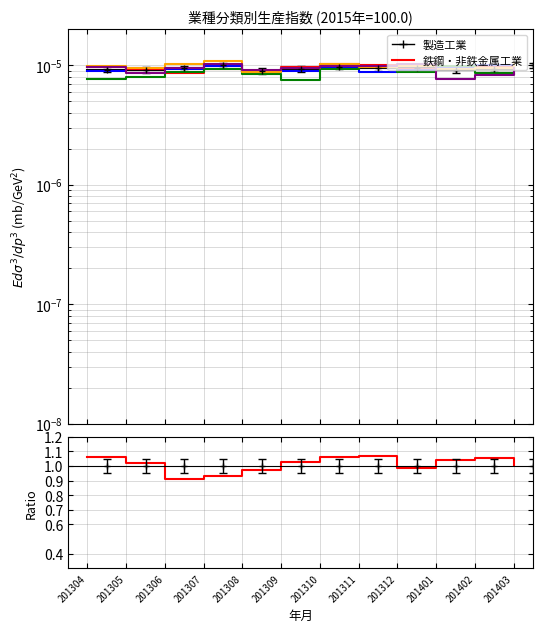

Reading right to left, extract all data points from this chart.

製造工業: 201403=0.0	201402=0.0	201401=0.0	201312=0.0	201311=0.0	201310=0.0	201309=0.0	201308=0.0	201307=0.0	201306=0.0	201305=0.0	201304=0.0
鉄鋼・非鉄金属工業: 201403=0.0	201402=0.0	201401=0.0	201312=0.0	201311=0.0	201310=0.0	201309=0.0	201308=0.0	201307=0.0	201306=0.0	201305=0.0	201304=0.0
化学工業: 201403=0.0	201402=0.0	201401=0.0	201312=0.0	201311=0.0	201310=0.0	201309=0.0	201308=0.0	201307=0.0	201306=0.0	201305=0.0	201304=0.0
輸送機械工業: 201403=0.0	201402=0.0	201401=0.0	201312=0.0	201311=0.0	201310=0.0	201309=0.0	201308=0.0	201307=0.0	201306=0.0	201305=0.0	201304=0.0
電気・情報通信機械工業: 201403=0.0	201402=0.0	201401=0.0	201312=0.0	201311=0.0	201310=0.0	201309=0.0	201308=0.0	201307=0.0	201306=0.0	201305=0.0	201304=0.0
食料品工業: 201403=0.0	201402=0.0	201401=0.0	201312=0.0	201311=0.0	201310=0.0	201309=0.0	201308=0.0	201307=0.0	201306=0.0	201305=0.0	201304=0.0